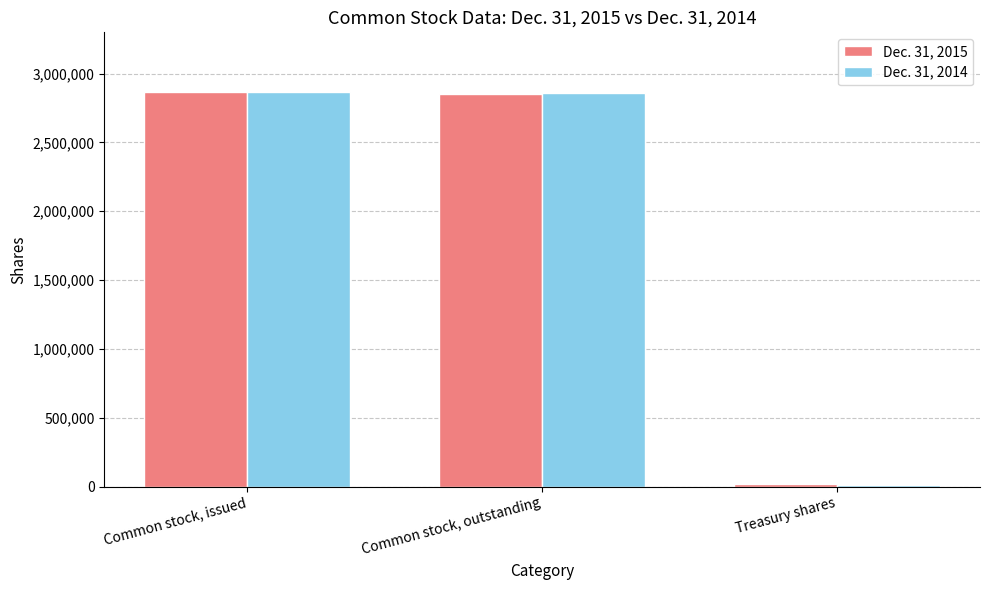

Which label corresponds to the smallest value in the chart?

Treasury shares